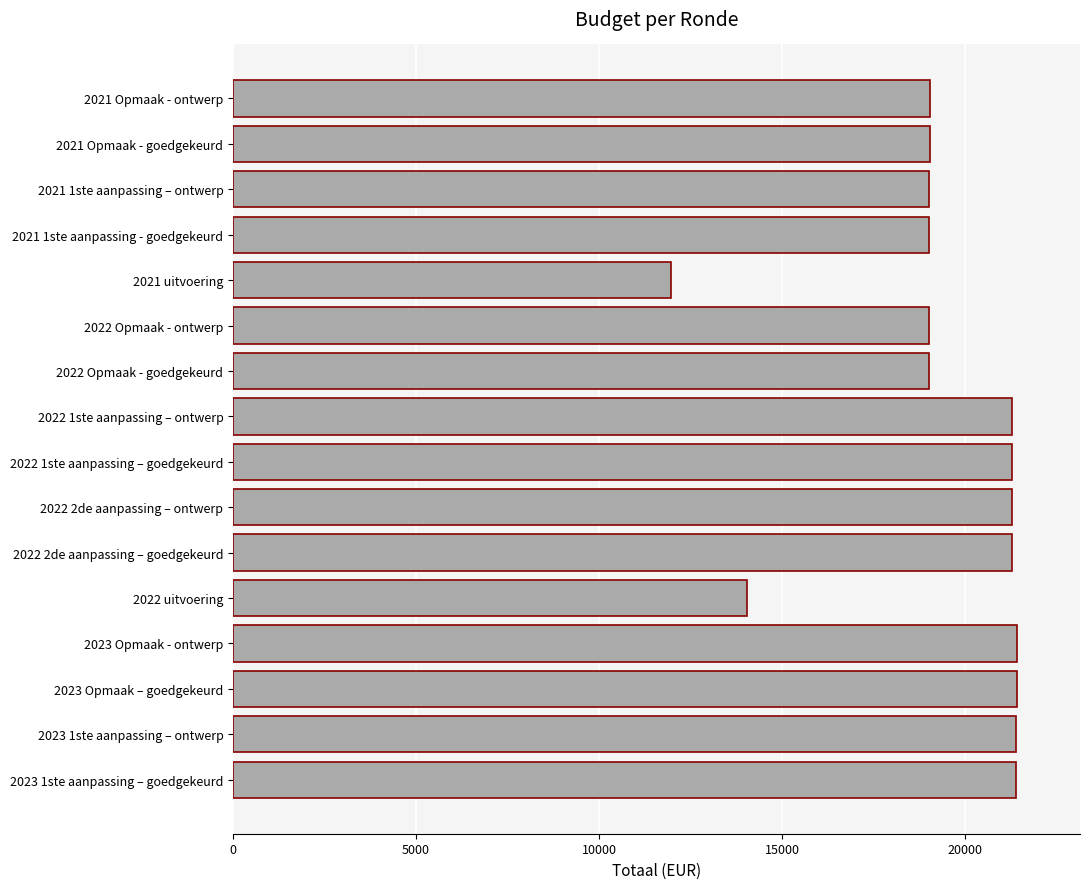

Which category has the lowest value across all series?

2021 uitvoering